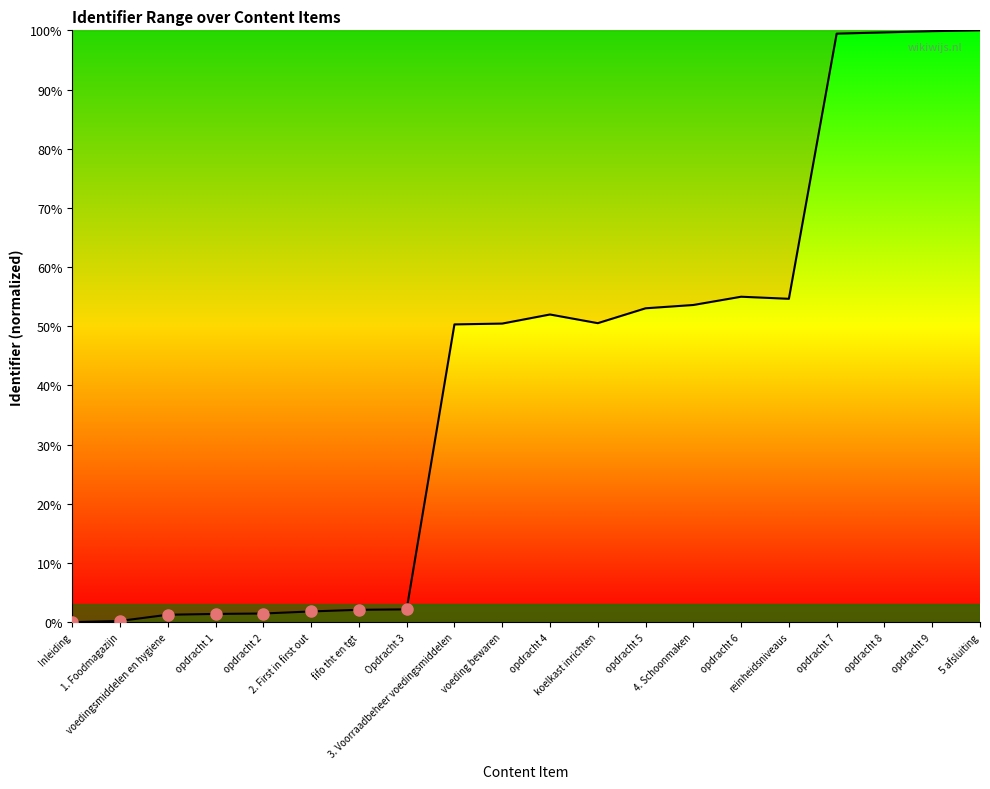

What is the greatest value displayed?

100.0